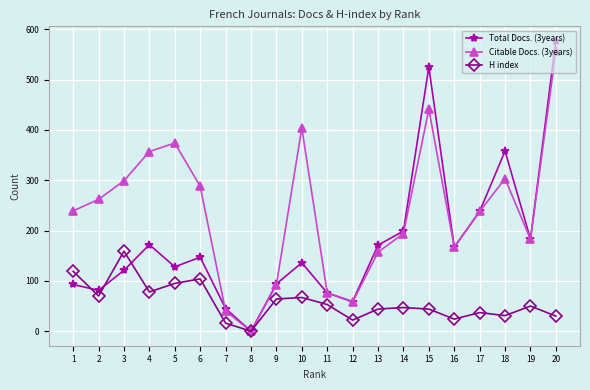

List the series in order of their overall mean, highest first.

Citable Docs. (3years), Total Docs. (3years), H index